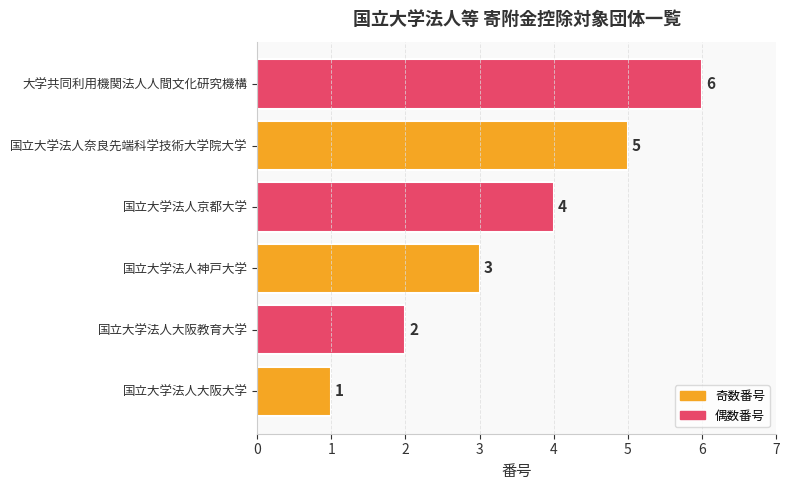

What is the difference between the maximum and minimum values?

5